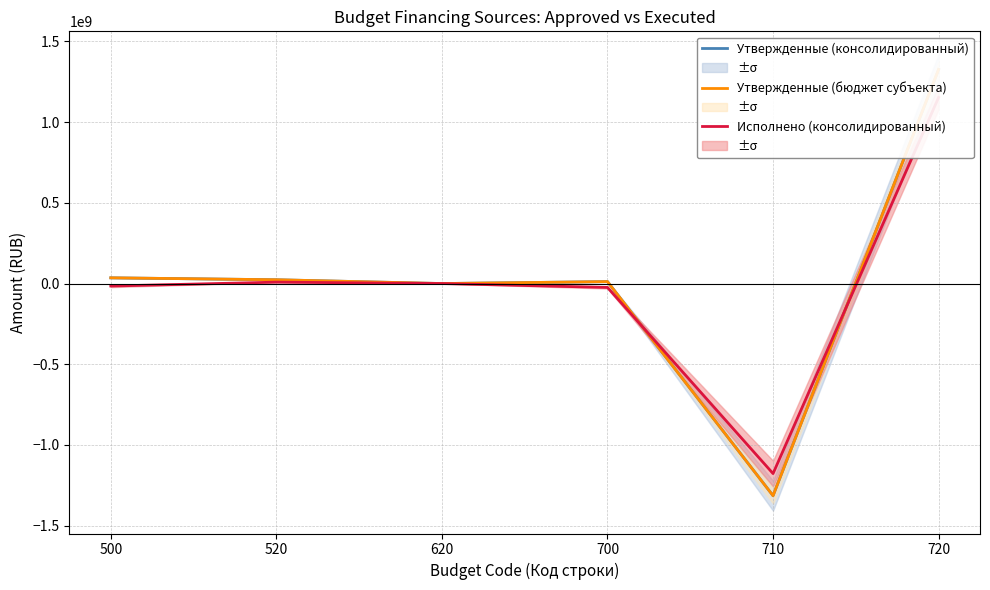

The Утвержденные (консолидированный) series shows 21357081.5 at 700. True or false?

False